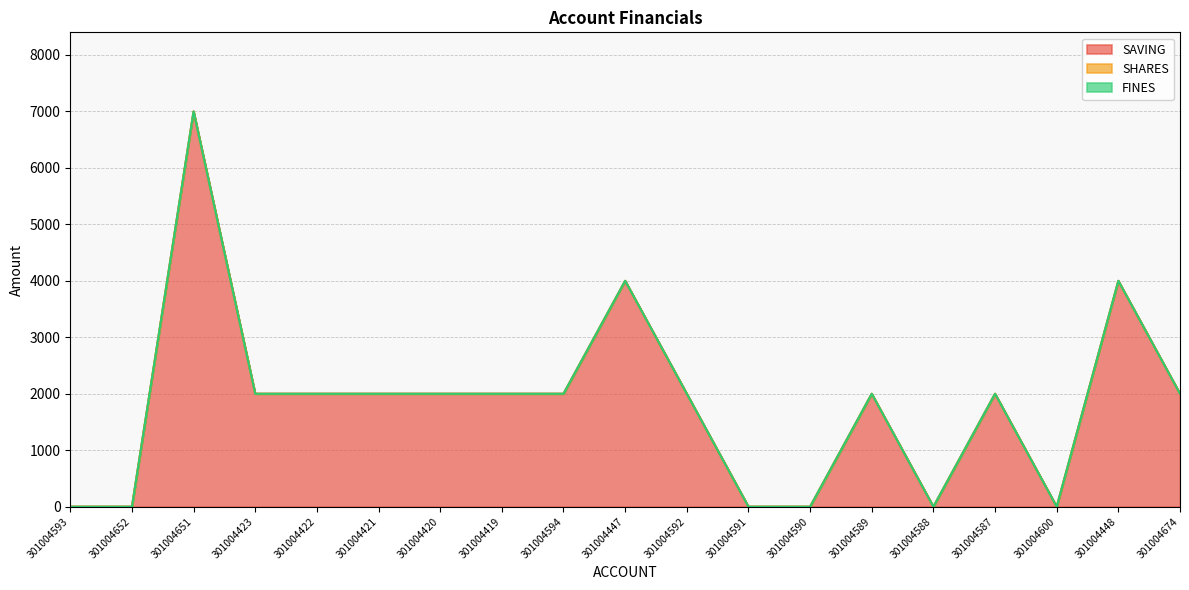

What are all the series names shown in the legend?

SAVING, SHARES, FINES